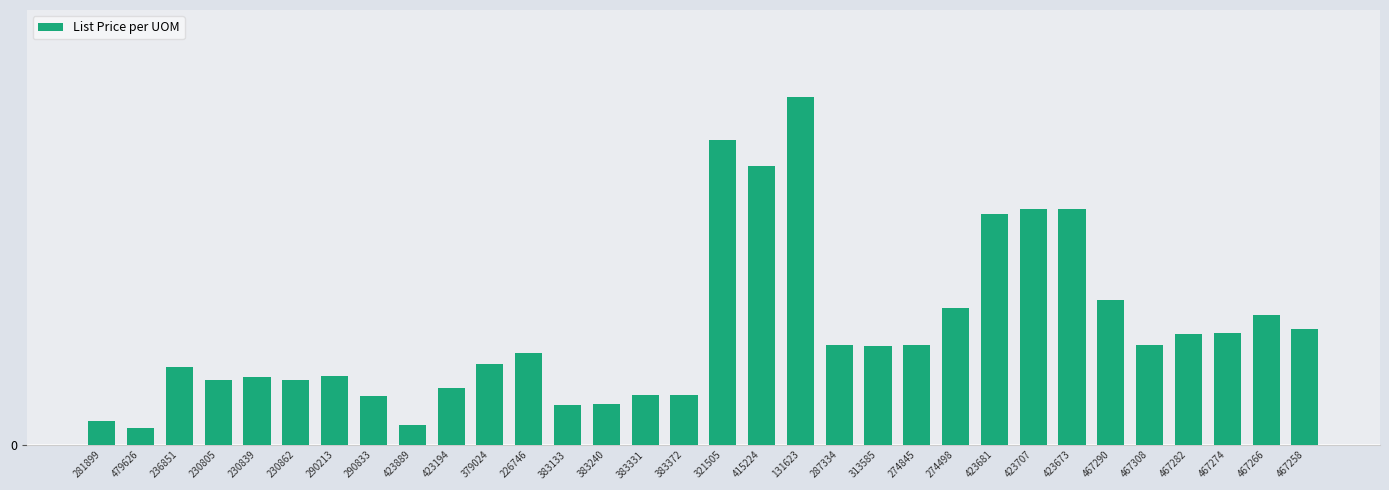

Reading right to left, what are all the values shown in this chart?

467258=23.2	467266=26.1	467274=22.5	467282=22.4	467308=20.2	467290=29.2	423673=47.6	423707=47.6	423681=46.5	274498=27.5	274845=20.0	313585=19.8	287334=20.0	131623=70.0	415224=56.2	321505=61.4	383372=10.0	383331=10.0	383240=8.2	383133=8.0	226746=18.5	379024=16.3	423194=11.5	423889=4.0	290833=9.8	290213=13.9	230862=13.1	230839=13.7	230805=13.0	236851=15.7	479626=3.3	281899=4.8